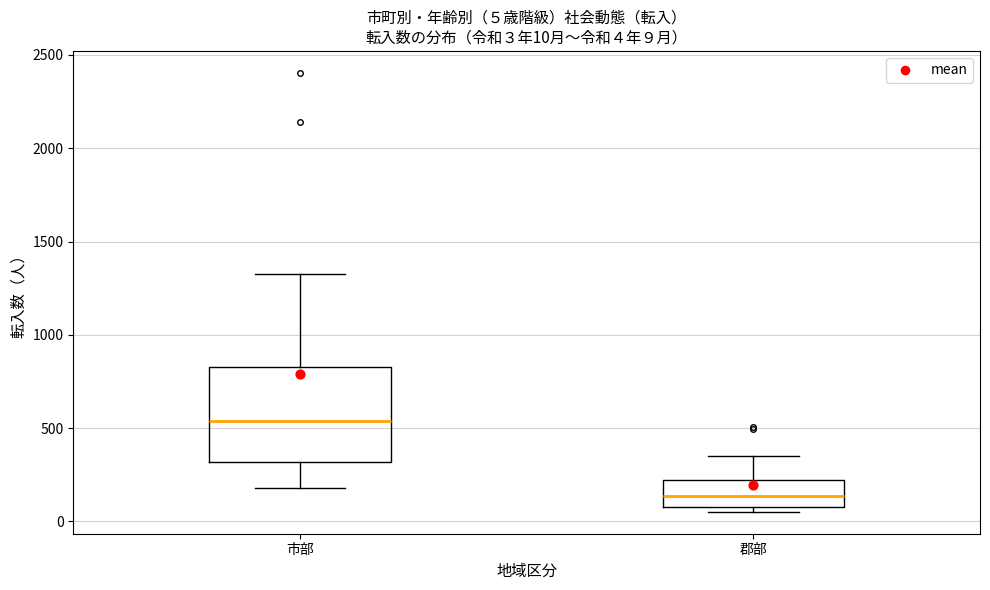

Which box's median line is the lowest?

郡部